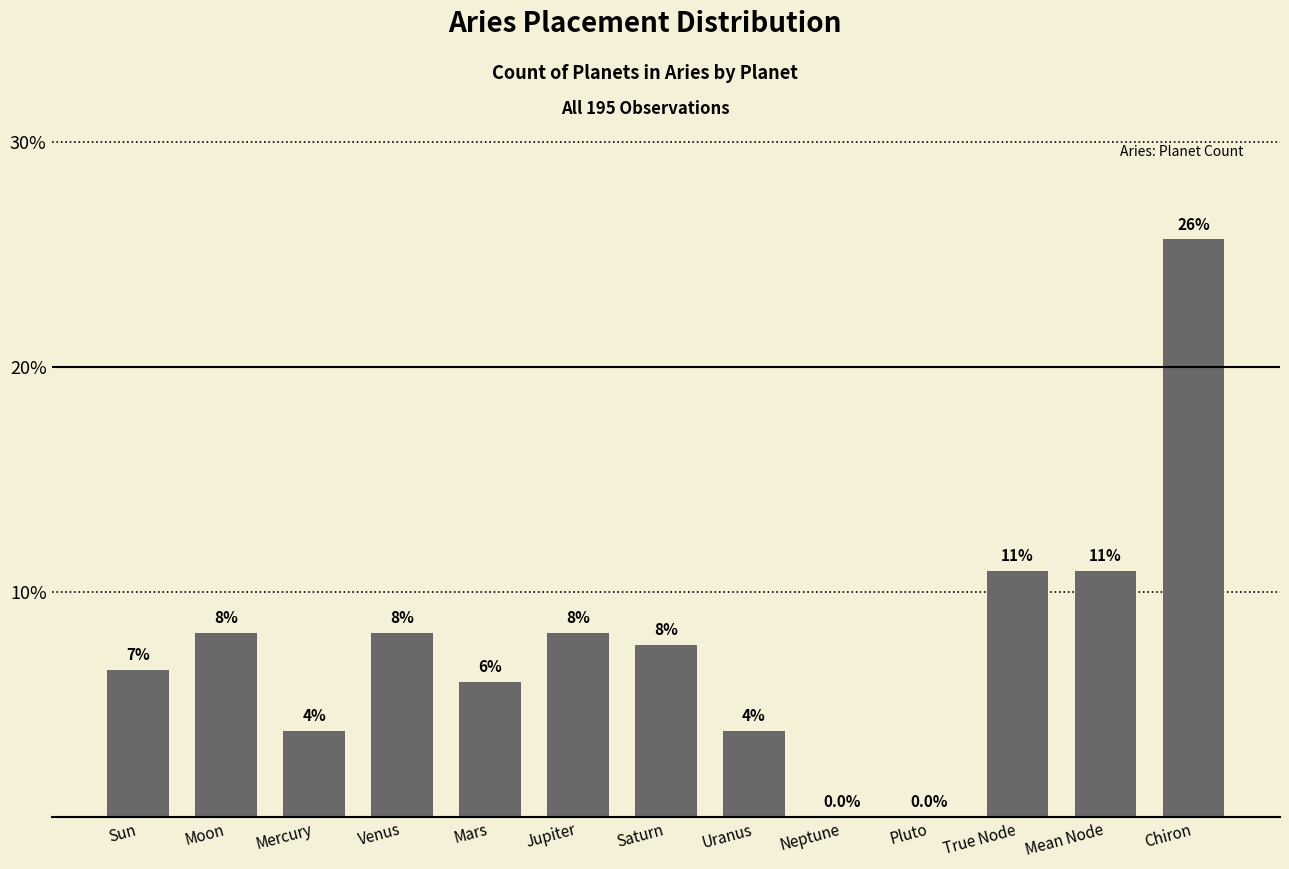

The chart shows a value of 10.9 at Venus. True or false?

False